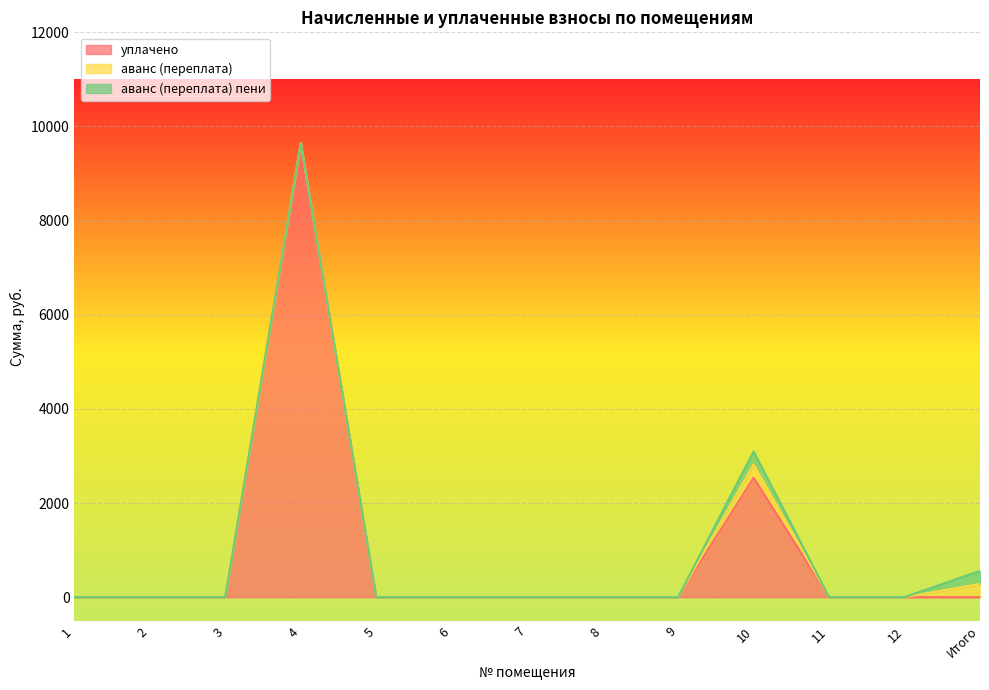

Is the value of аванс (переплата) at 4 greater than the value of аванс (переплата) пени at 7?

No